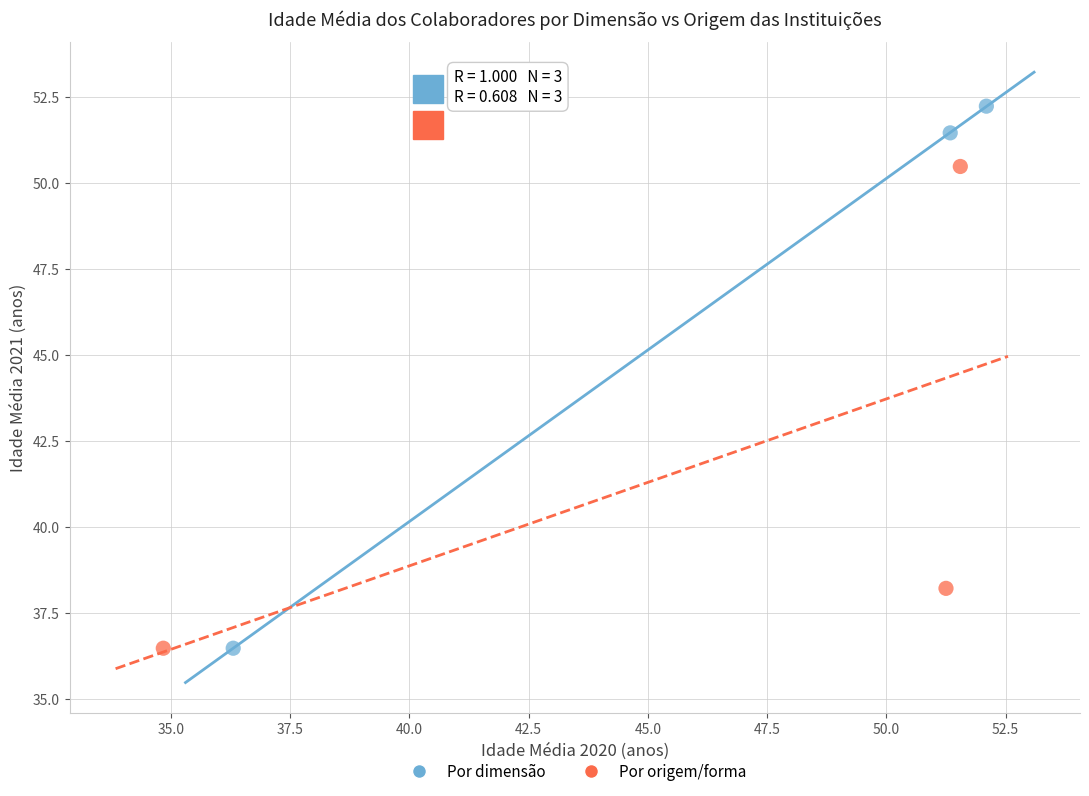

Which series has the largest Y range (max minus min)?

Por dimensão